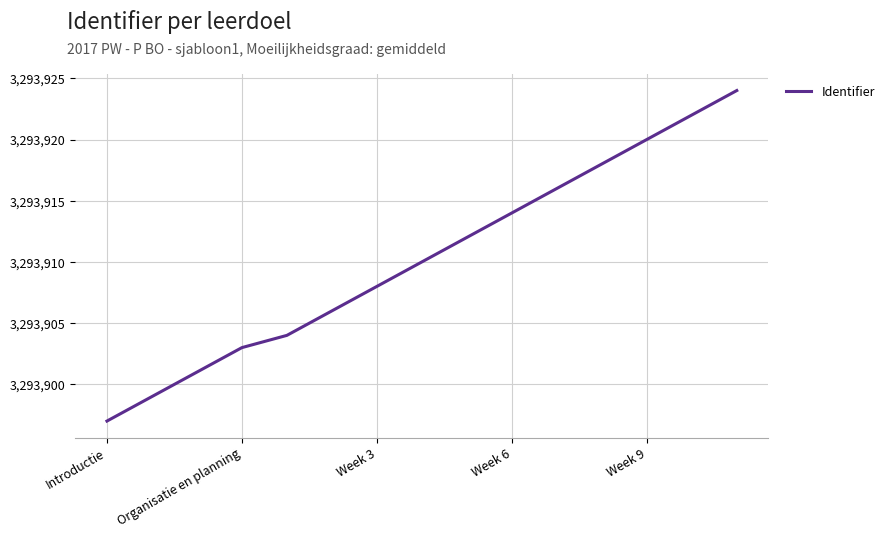

What is the minimum value shown in the chart?

3293897